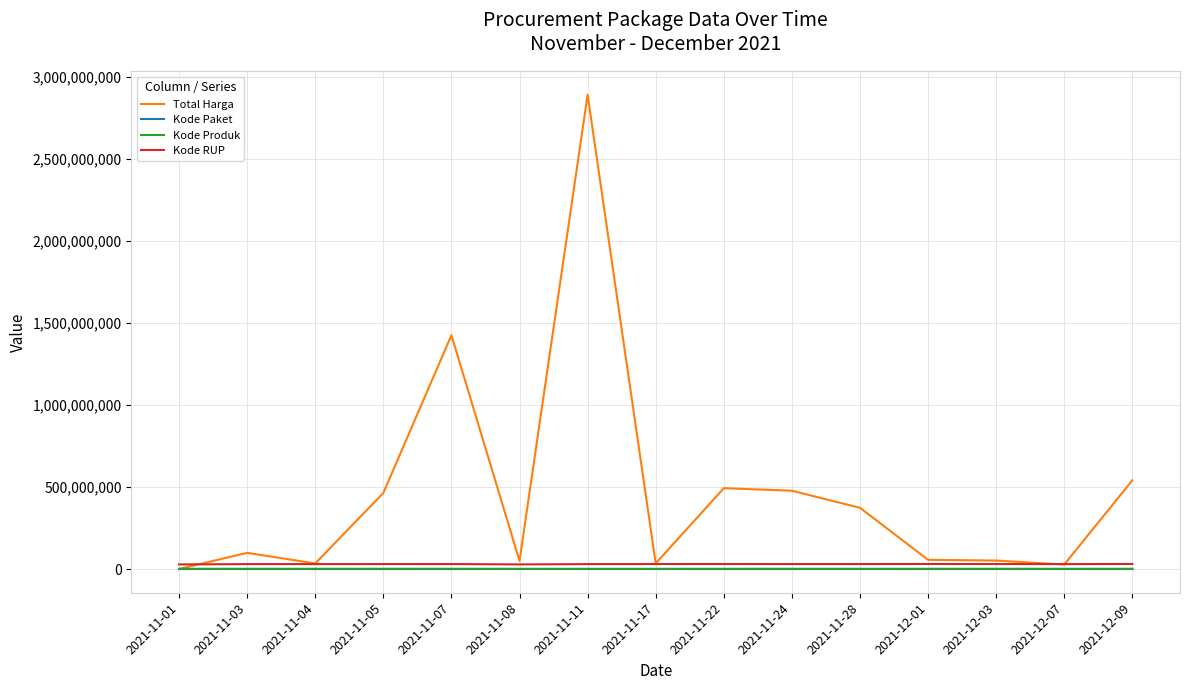

Which series has the widest spread of values?

Total Harga